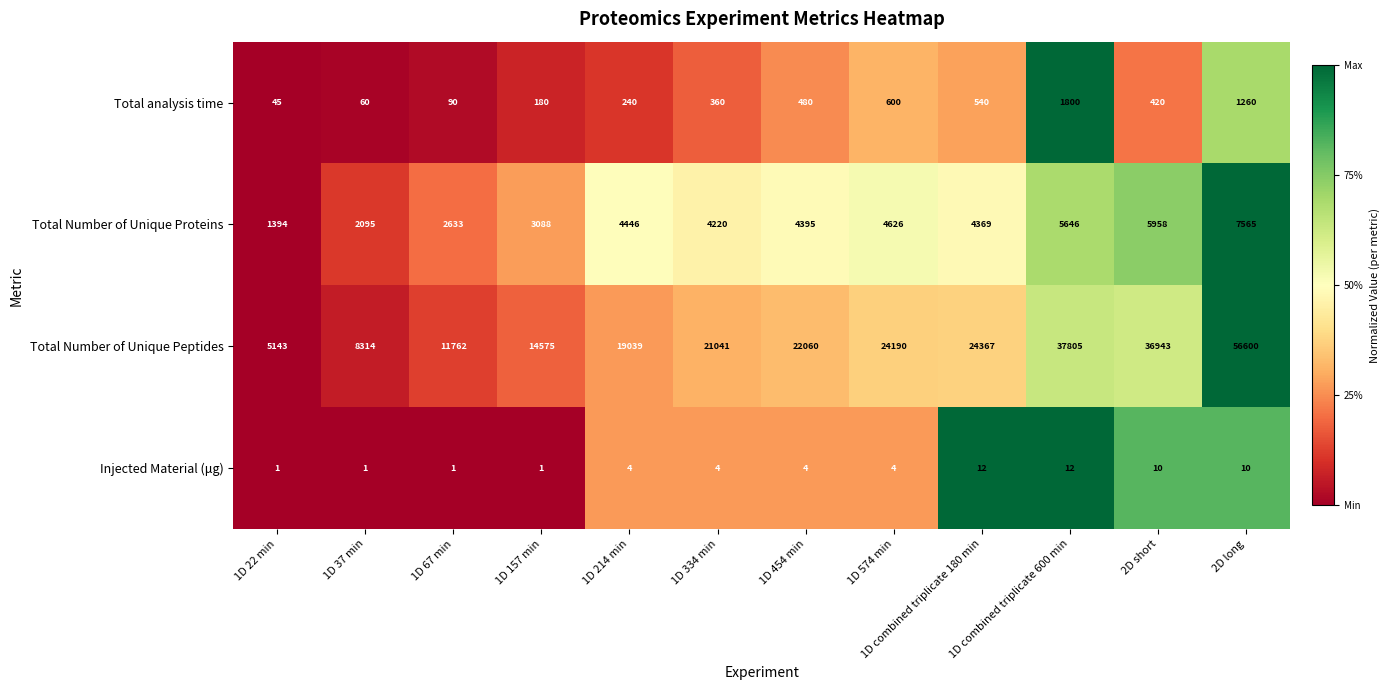

What is the sum of the Total Number of Unique Peptides values at 1D 214 min and 1D 157 min?

33614